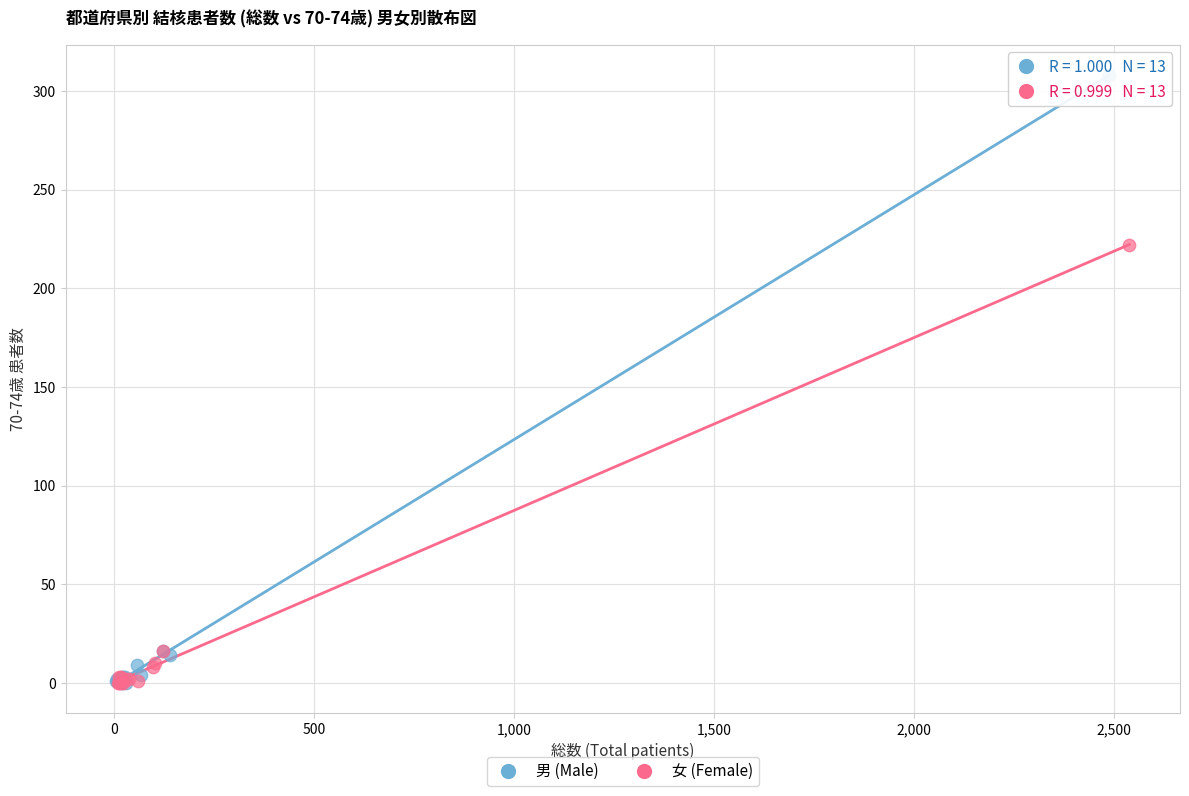

What are all the series names shown in the legend?

男 (Male), 女 (Female)